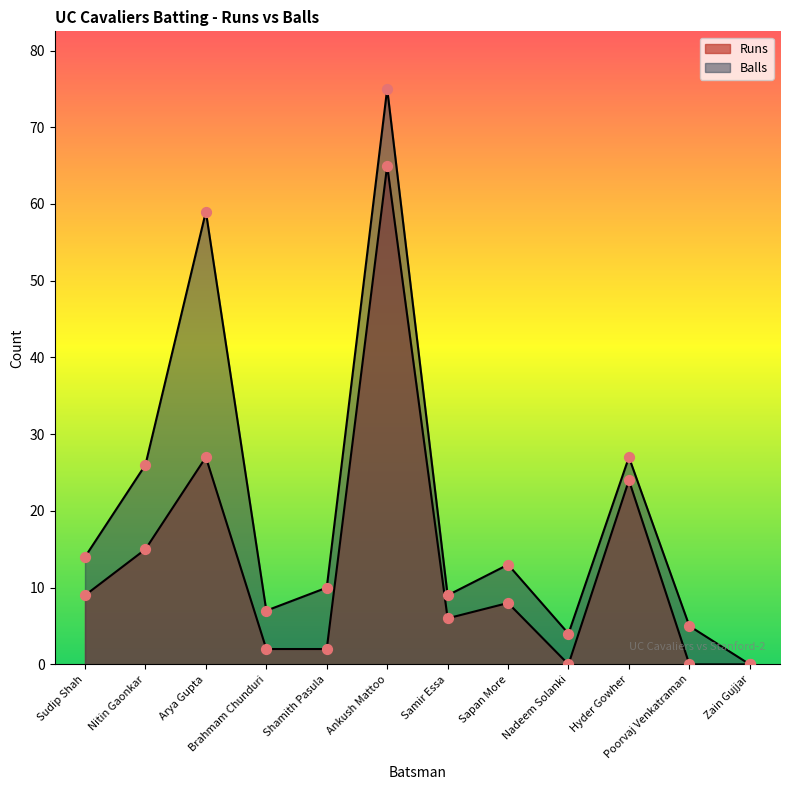

At which category is the sum across all series the highest?

Ankush Mattoo